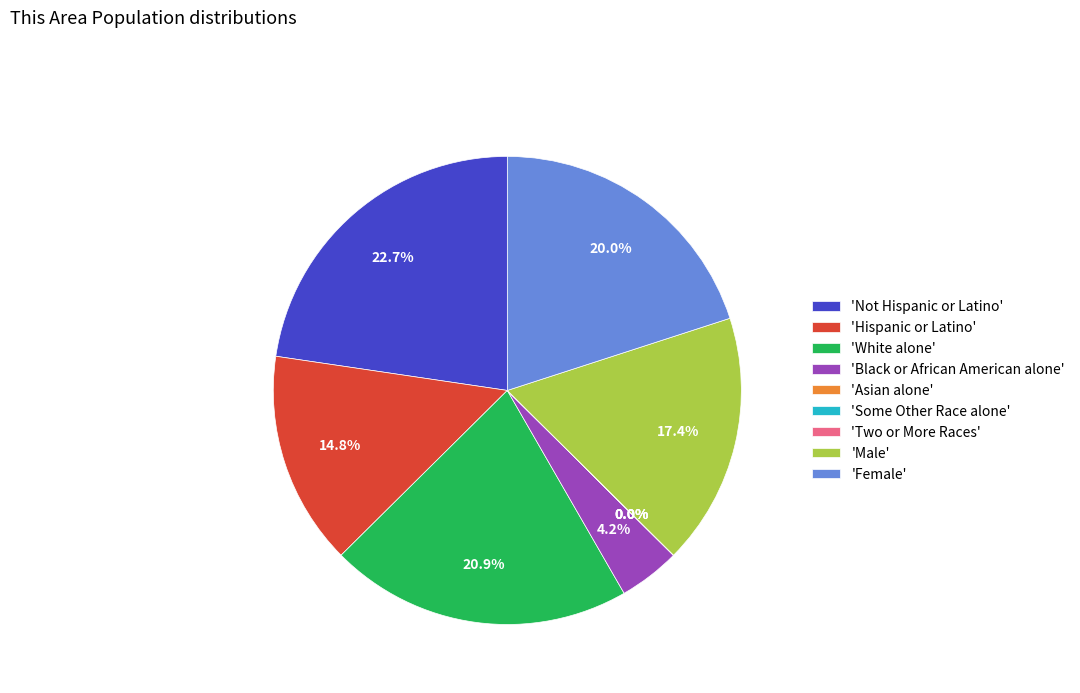

Is the sum of 'Female' and 'Black or African American alone' greater than half?

No